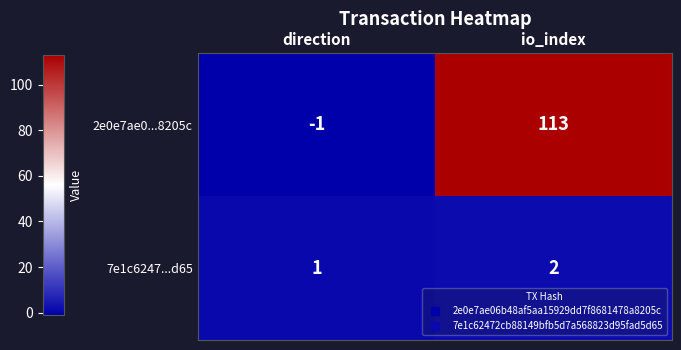

Rank the series by their maximum value, from lowest to highest.

7e1c6247...d65, 2e0e7ae0...8205c